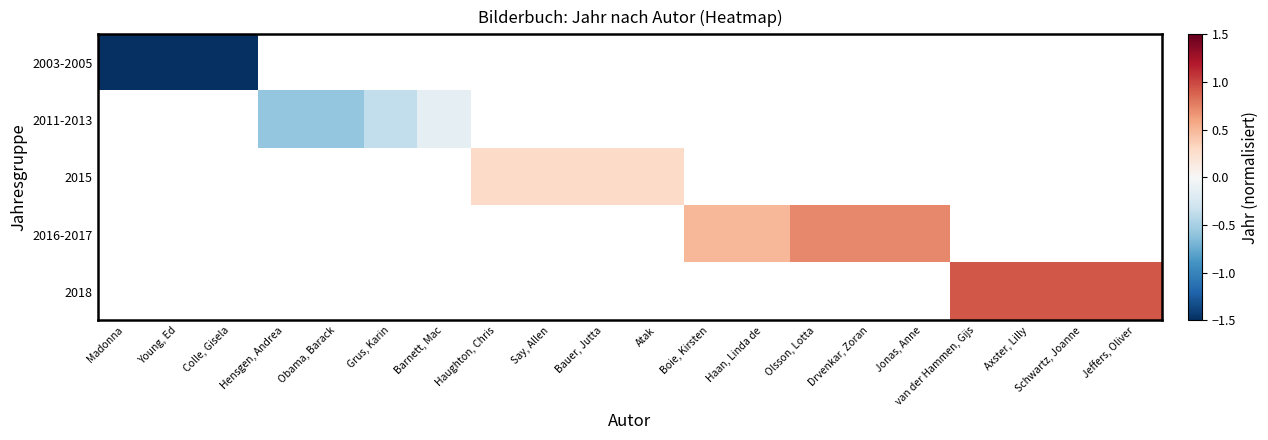

What is the minimum value for 2003-2005?

-2.3